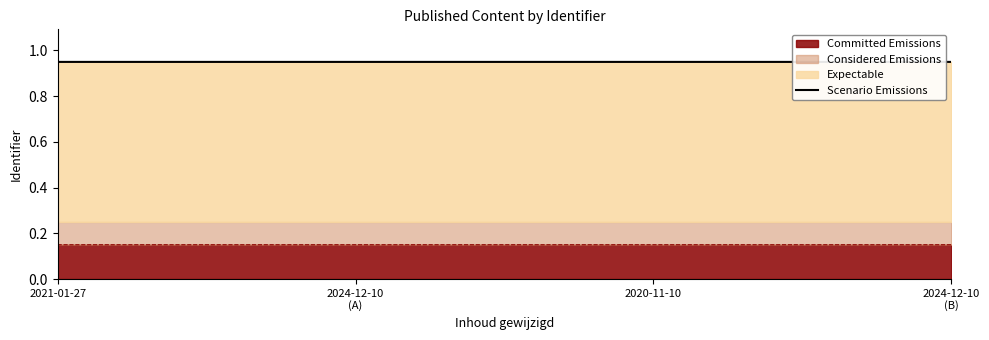

List the labels in order of value, smallest first.

2020-11-10, 2021-01-27, 2024-12-10
(A), 2024-12-10
(B)